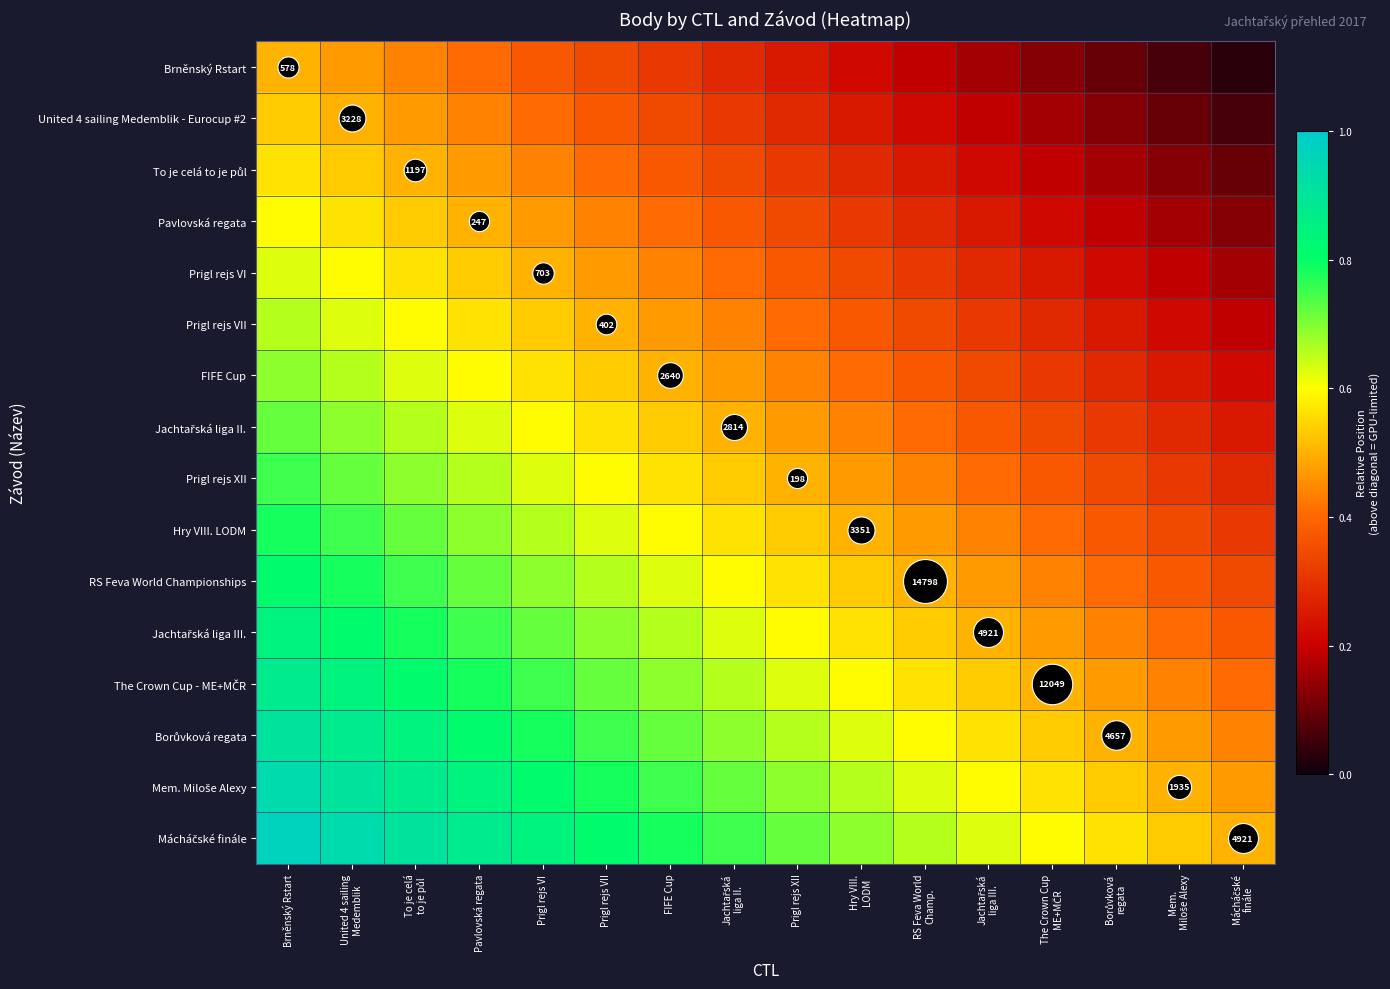

List the labels in order of Hry VIII. LODM value, smallest first.

Mácháčské finále, Mem. Miloše Alexy, Borůvková regata, The Crown Cup ME+MČR, Jachtařská liga III., RS Feva World Champ., Hry VIII. LODM, Prigl rejs XII, Jachtařská liga II., FIFE Cup, Prigl rejs VII, Prigl rejs VI, Pavlovská regata, To je celá to je půl, United 4 sailing Medemblik, Brněnský Rstart